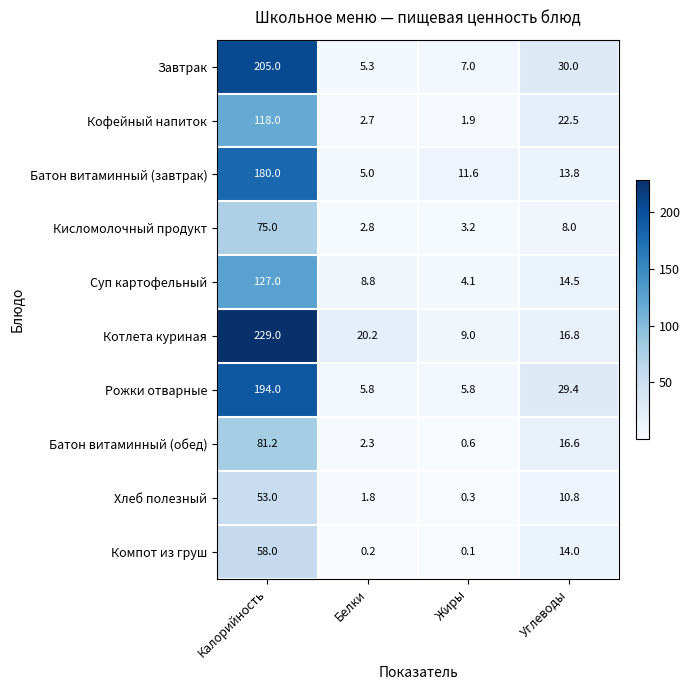

Rank the series by their maximum value, from highest to lowest.

Котлета куриная, Завтрак, Рожки отварные, Батон витаминный (завтрак), Суп картофельный, Кофейный напиток, Батон витаминный (обед), Кисломолочный продукт, Компот из груш, Хлеб полезный